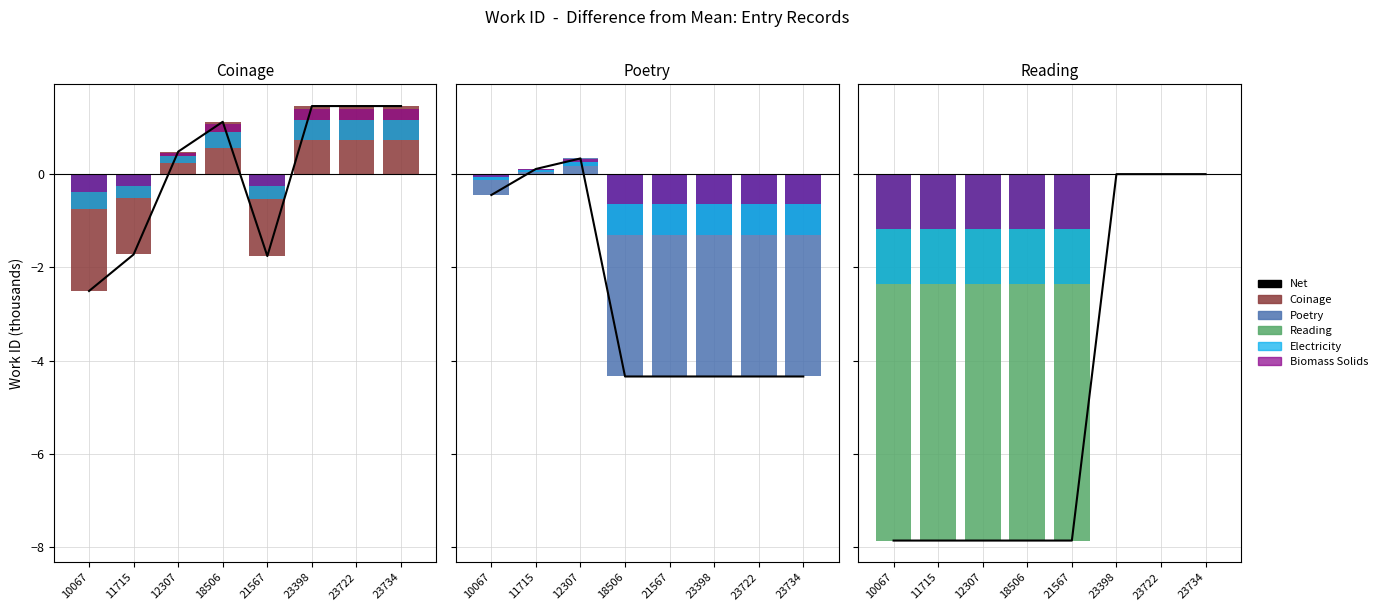

At which category is the sum across all series the highest?

23398